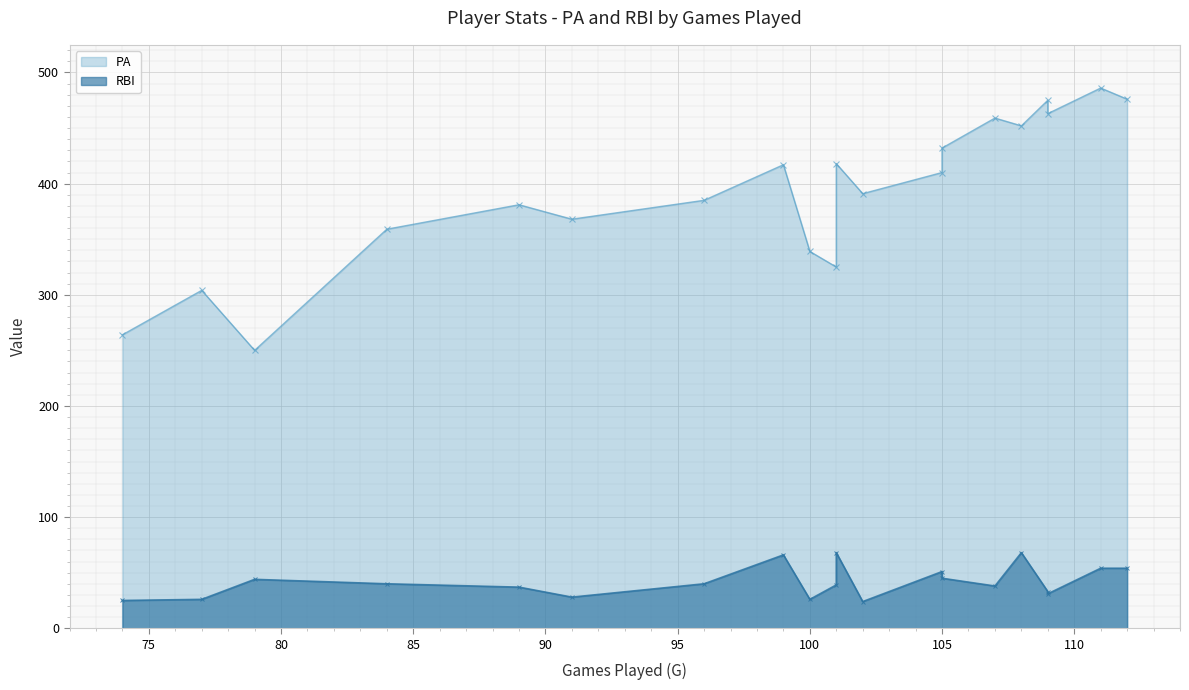

List the labels in order of PA value, smallest first.

79, 74, 77, 101, 100, 84, 91, 89, 96, 102, 105, 99, 101, 105, 108, 107, 109, 109, 112, 111